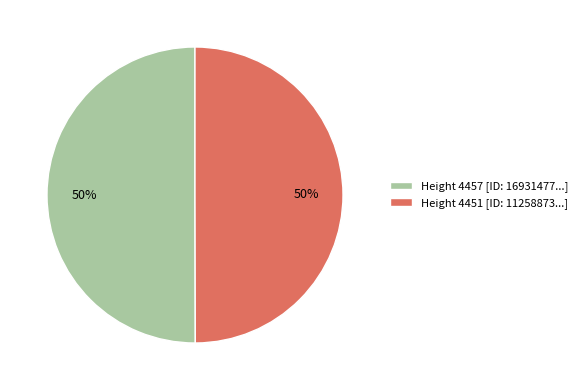

What percentage is the Height 4457 [ID: 16931477...] slice, to the nearest percent?

50%